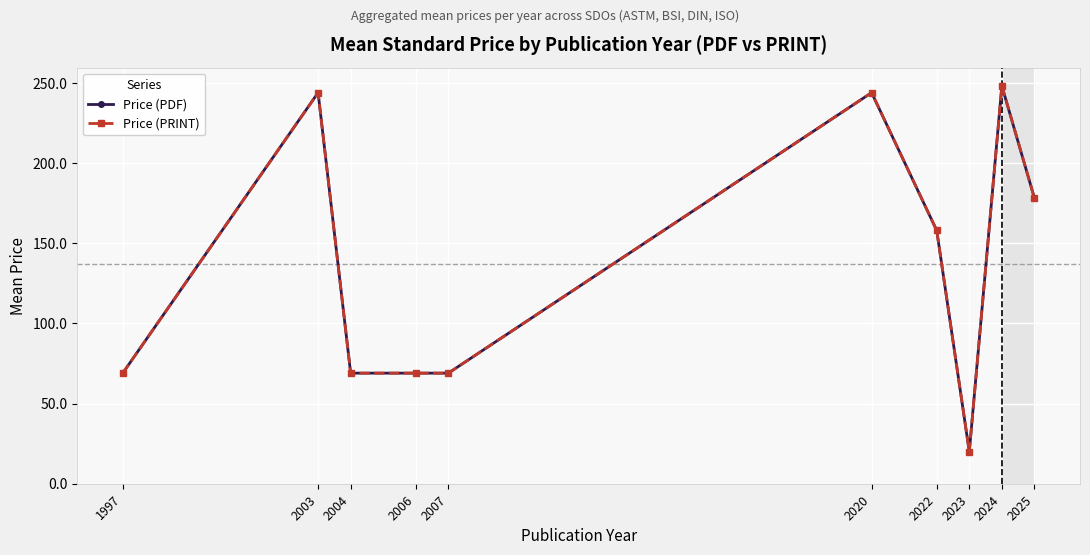

True or false: Price (PDF) has more than 1 points higher than both neighbors.

True